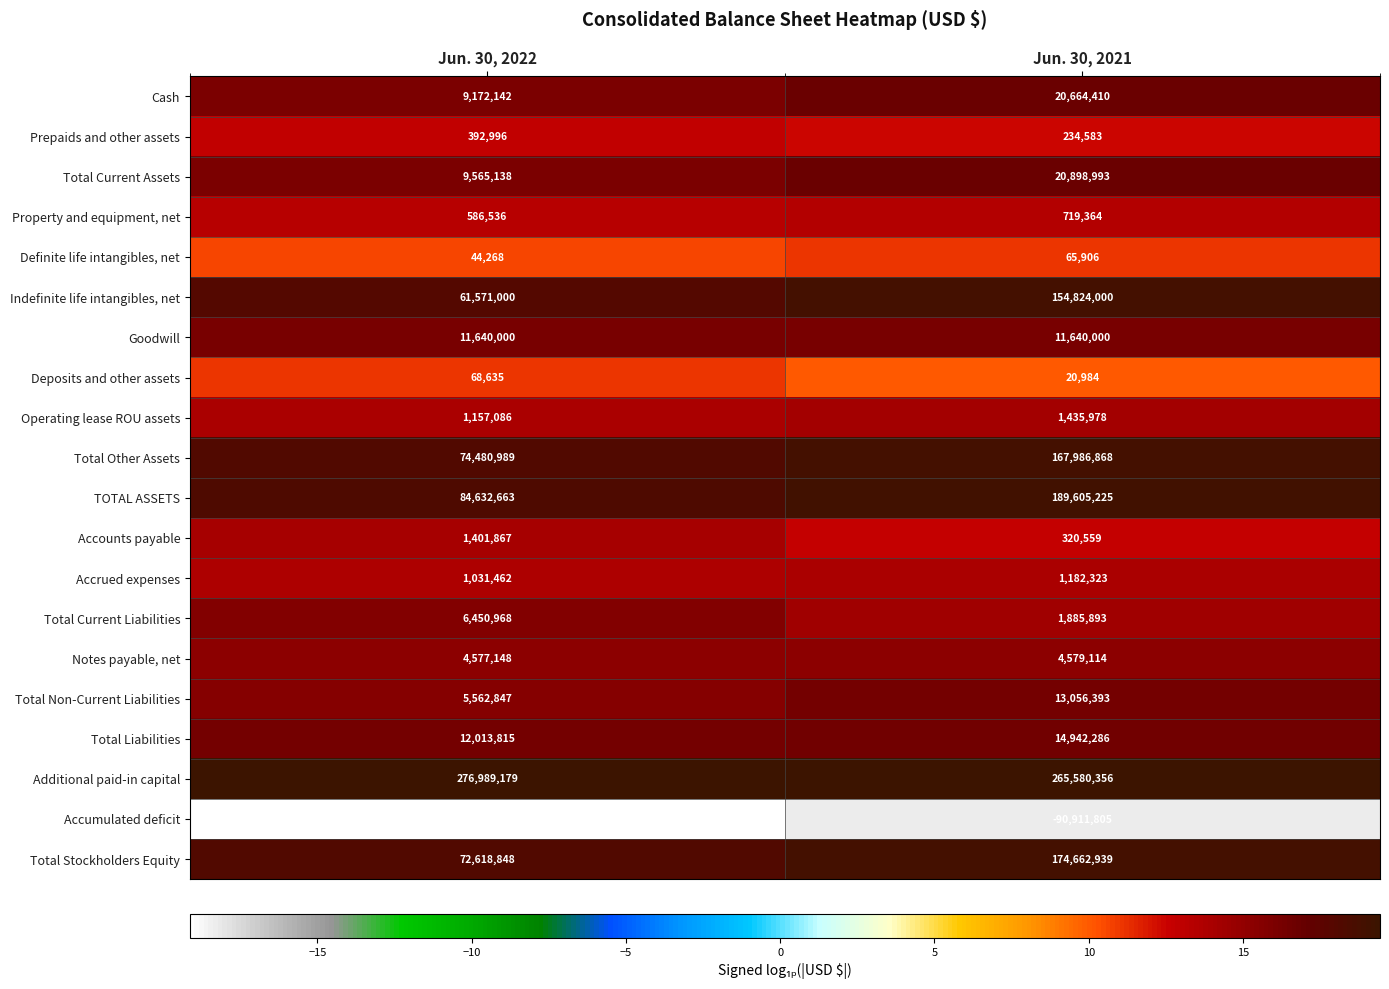

Which series changed the most between Jun. 30, 2022 and Jun. 30, 2021?

Accumulated deficit